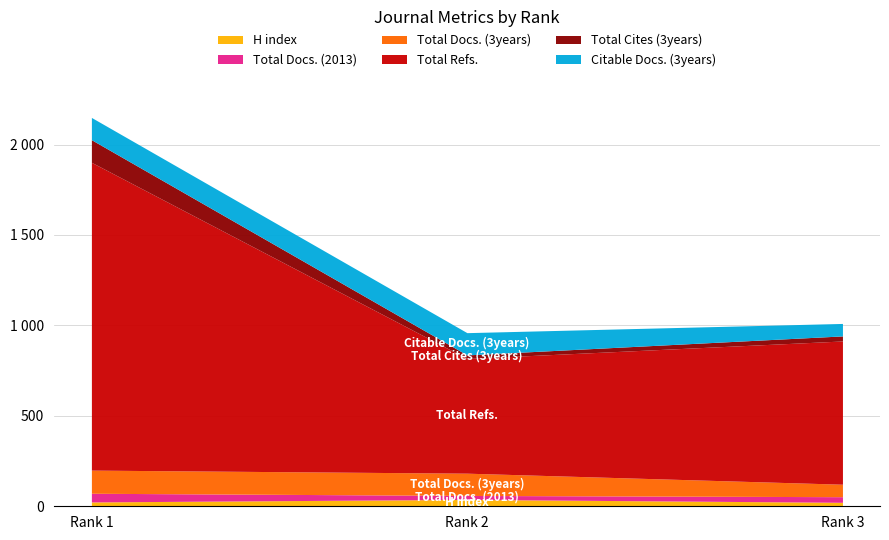

Is it true that Total Cites (3years) equals 7 at Rank 3?

False